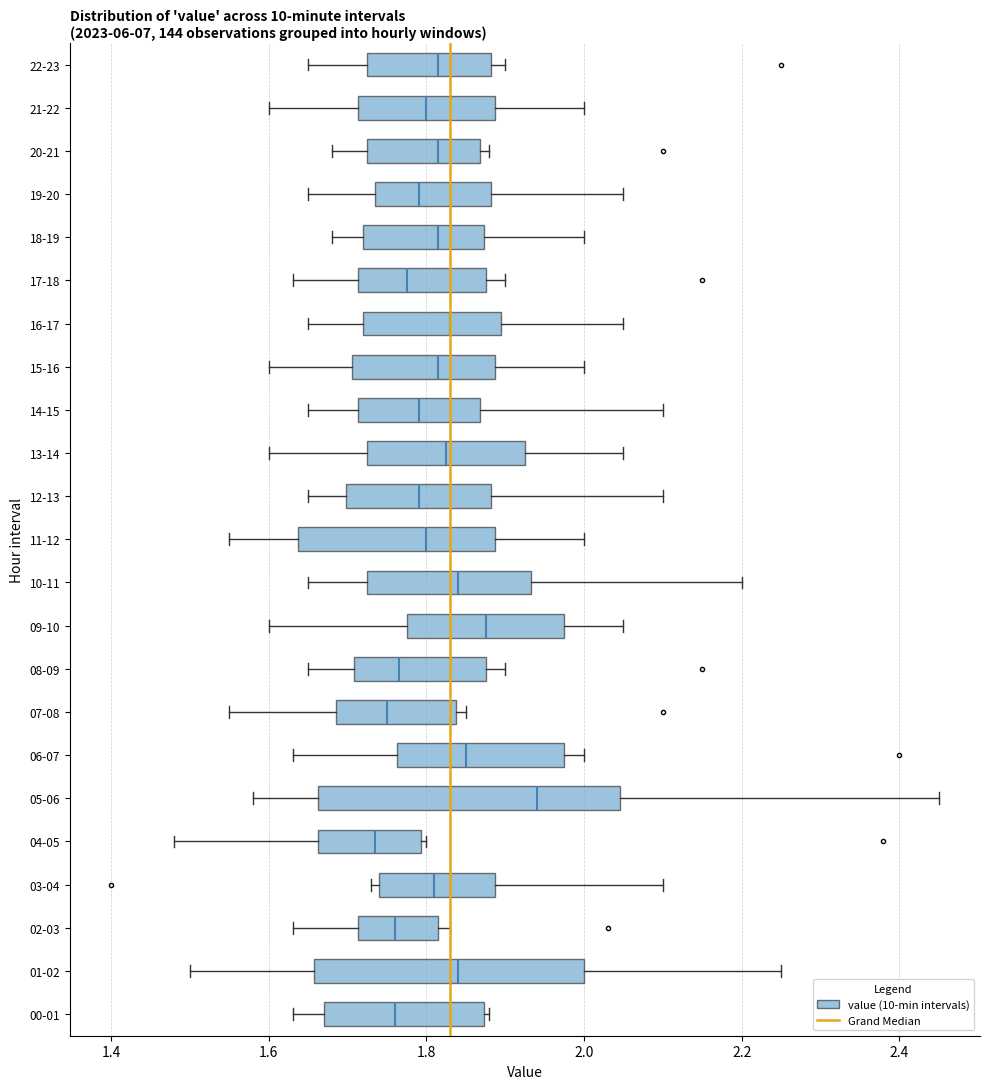

Comparing the boxes themselves (not the whiskers), which one is the widest?

05-06